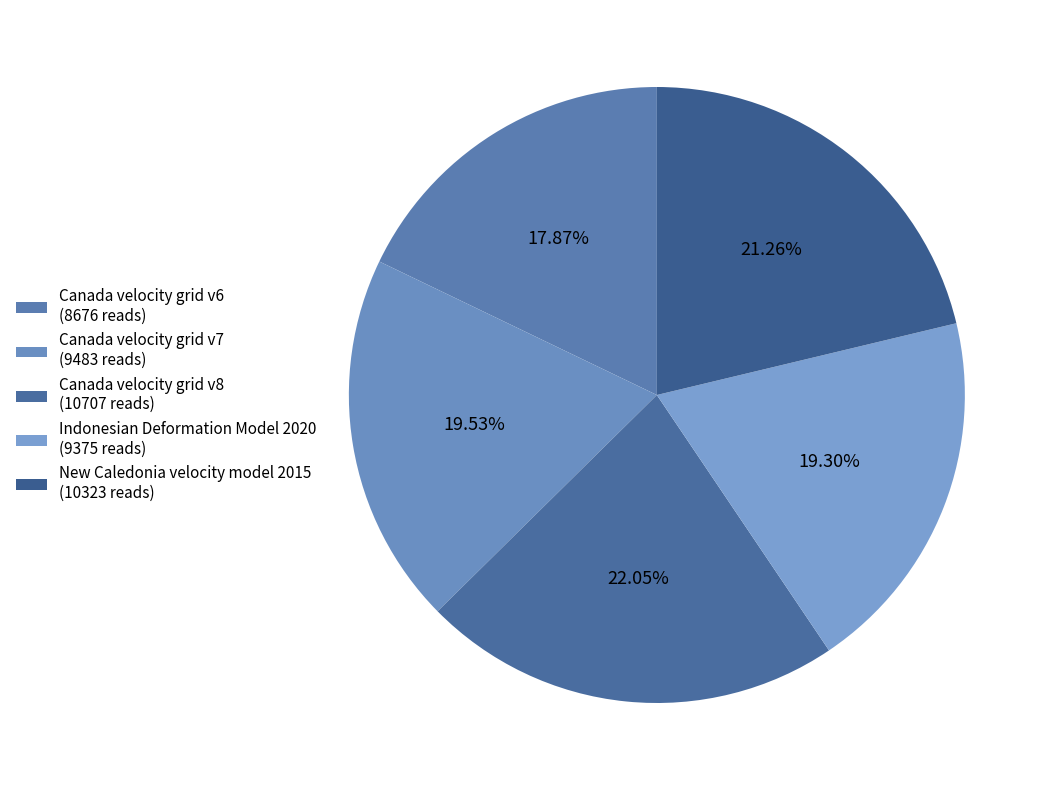

To the nearest percent, what portion does Canada velocity grid v6 represent?

18%